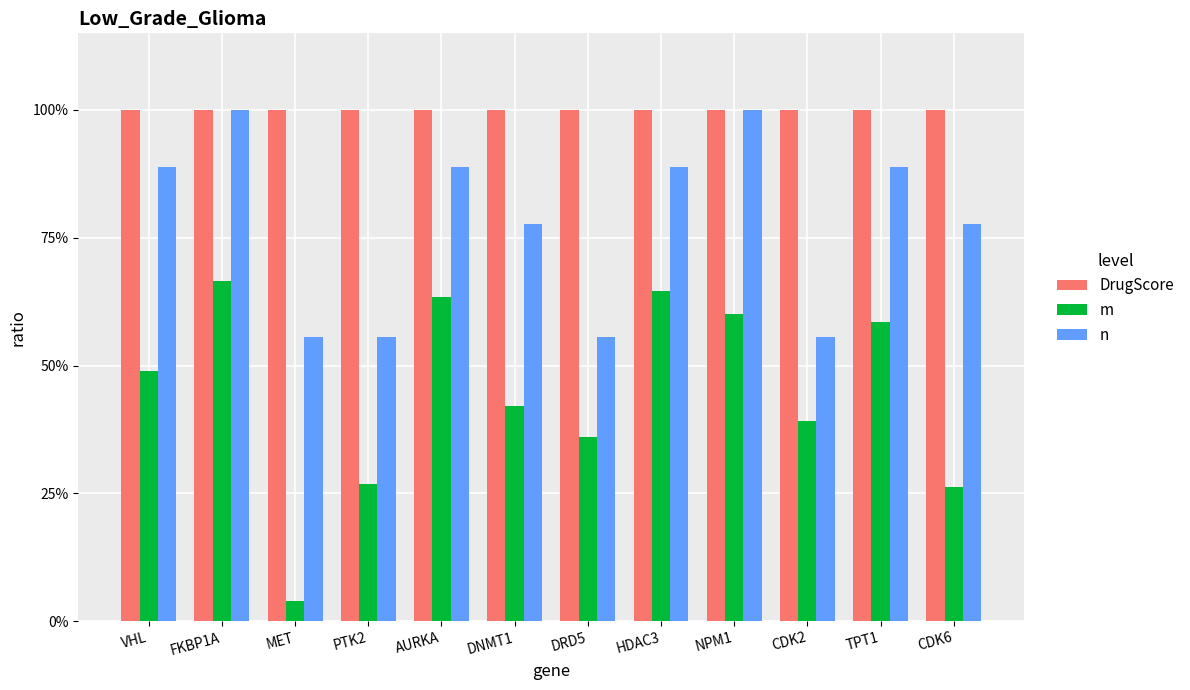

Which has a higher value, CDK6 or MET?

CDK6